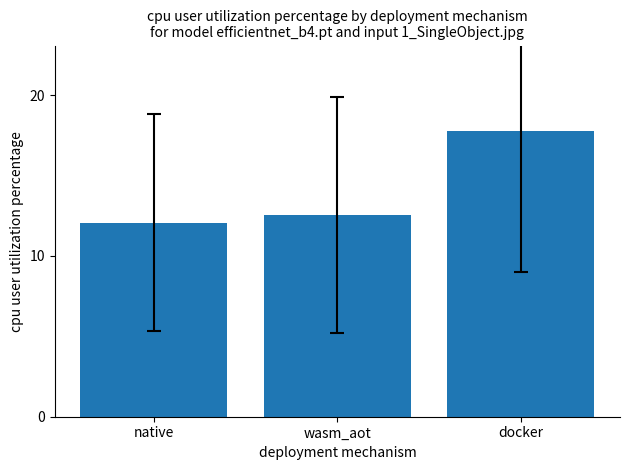

What is the difference between the values at docker and wasm_aot?

5.2